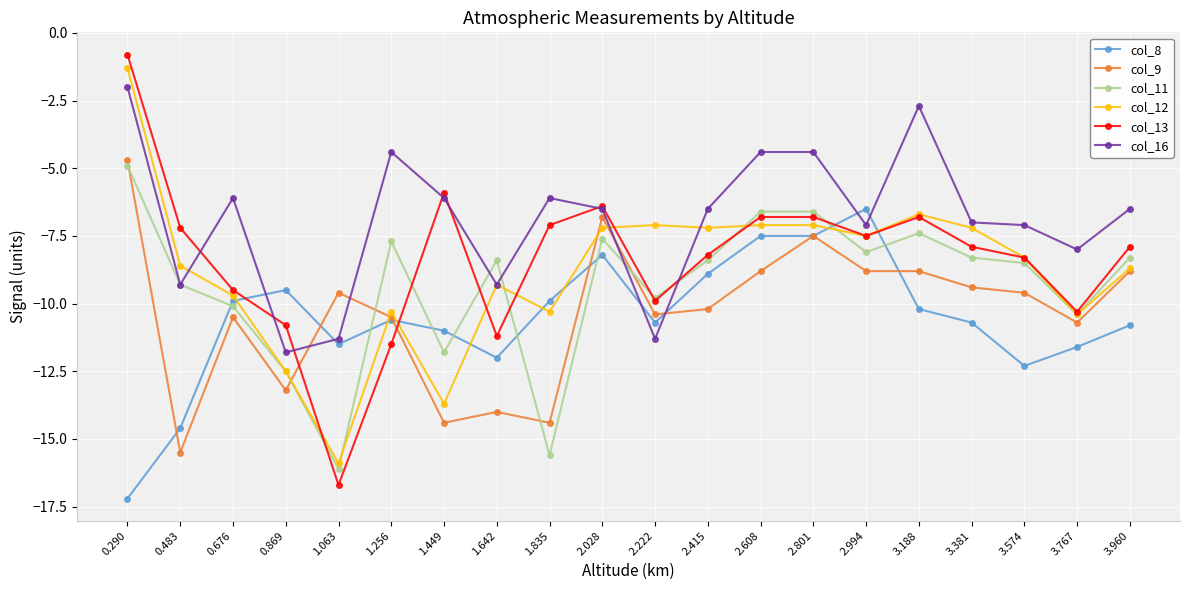

What are all the series names shown in the legend?

col_8, col_9, col_11, col_12, col_13, col_16